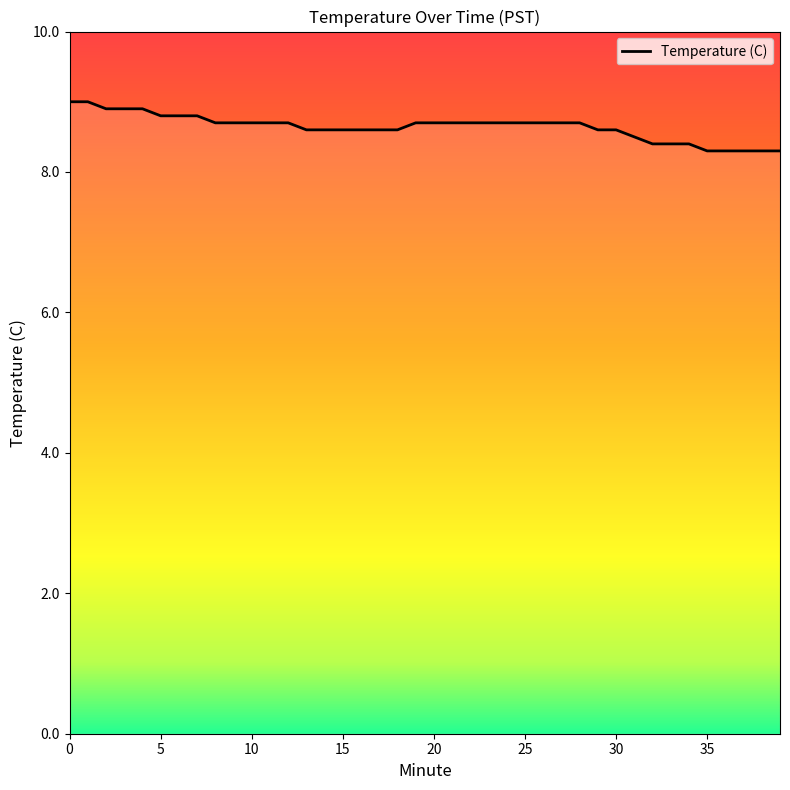

What is the minimum value shown in the chart?

8.3